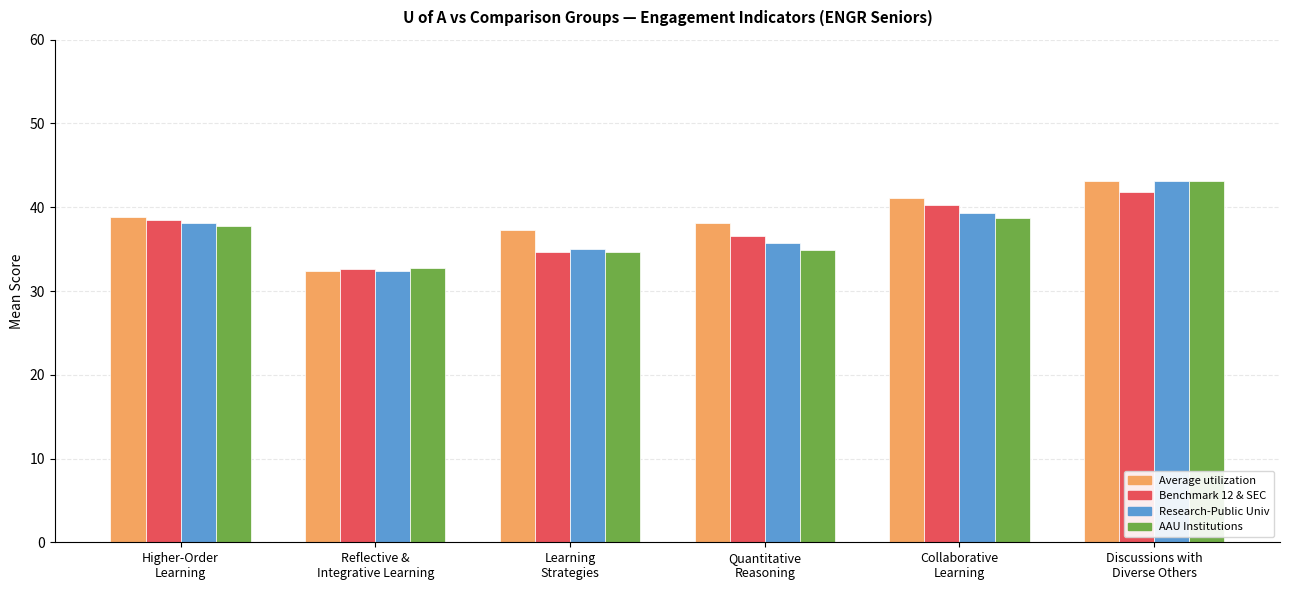

What is the label of the 2nd bar from the right?

Collaborative
Learning